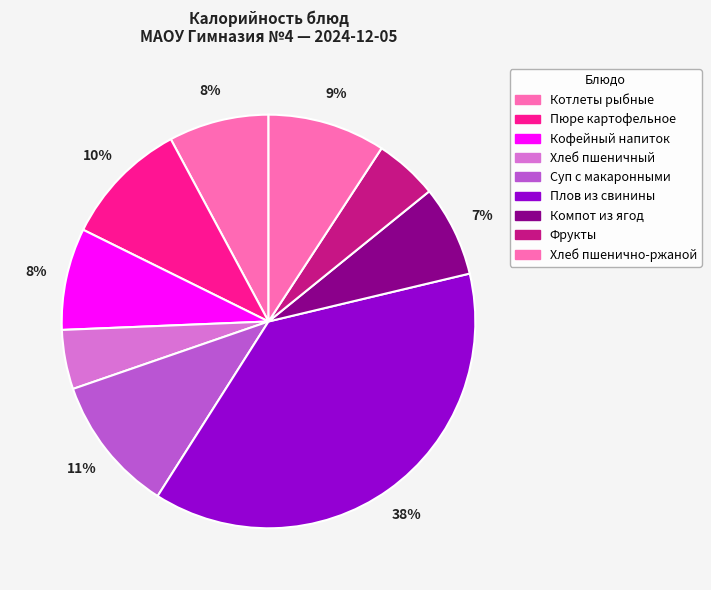

To the nearest percent, what is the difference between the largest and smallest slice percentages?

33%